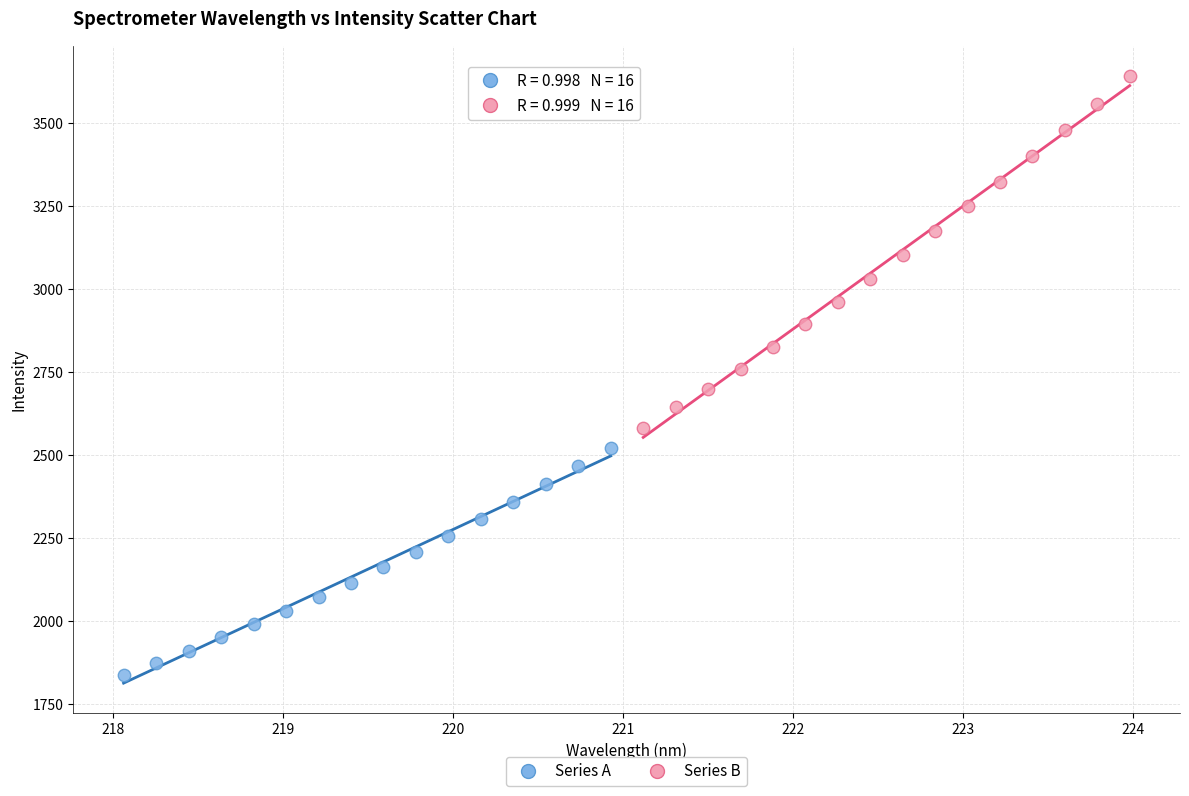

Which series has the widest spread of Y values?

Series B